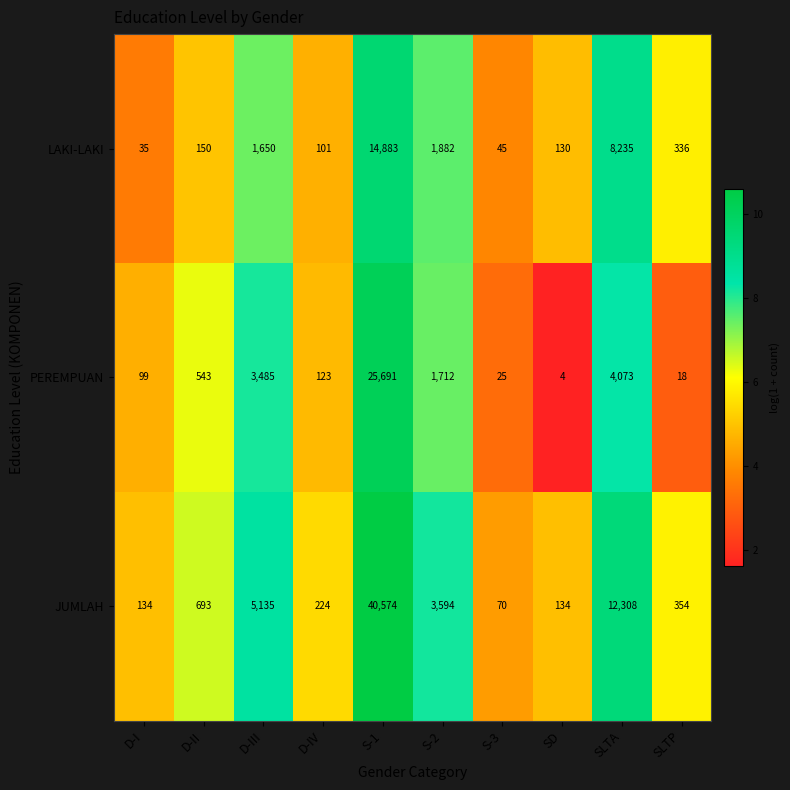

Which series has the largest total across all categories?

JUMLAH